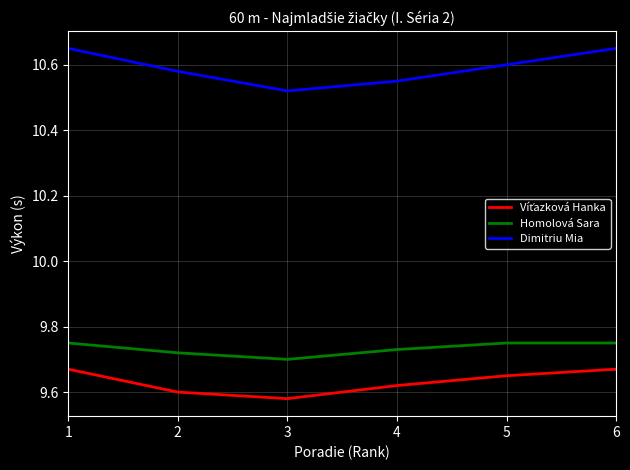

Which category has the lowest value across all series?

3